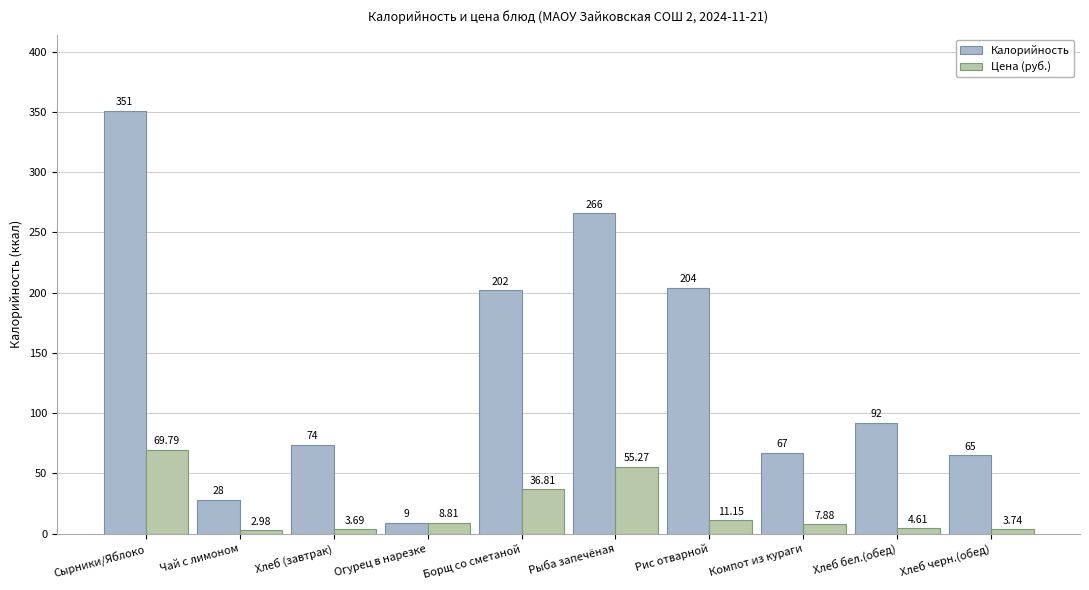

Which series has the widest spread of values?

Калорийность